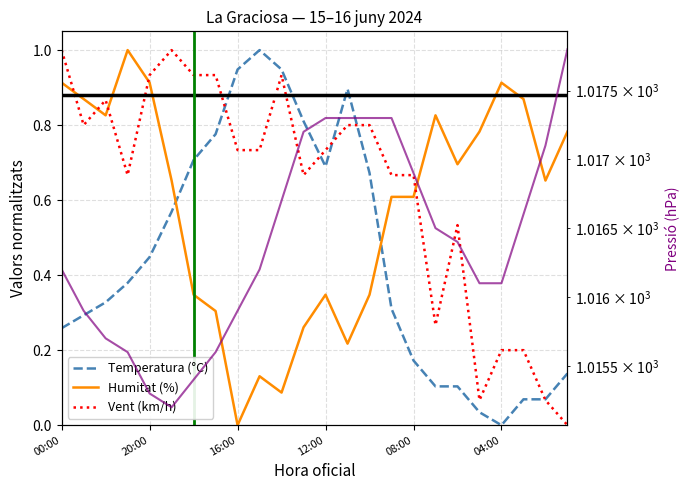

What is the label of the 11th point from the left?

10